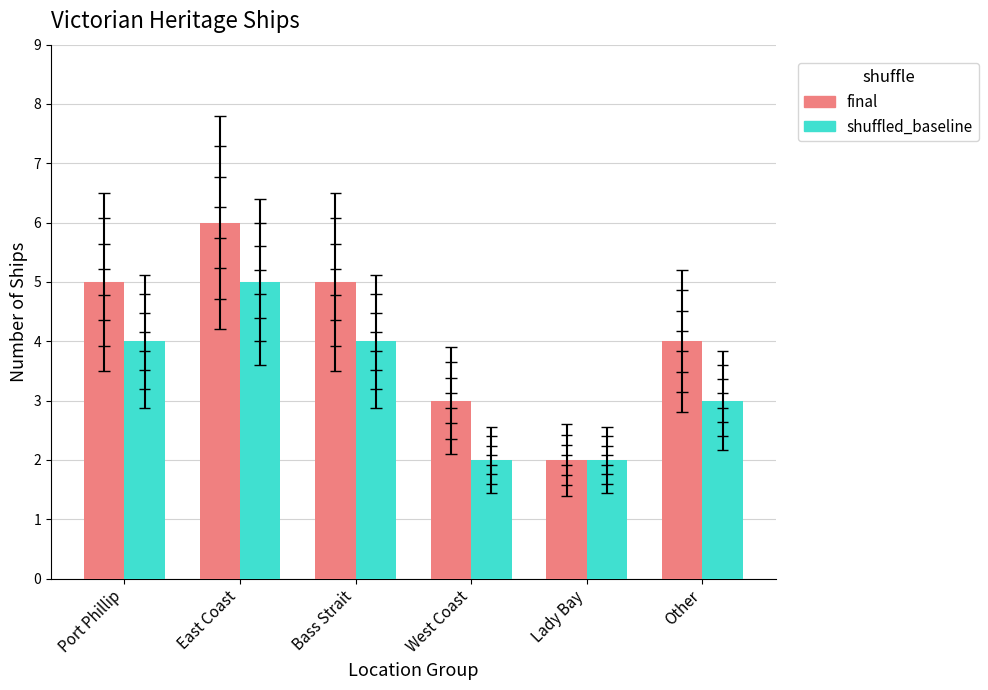

Reading left to right, list all the values displayed in this chart.

final: Port Phillip=5	East Coast=6	Bass Strait=5	West Coast=3	Lady Bay=2	Other=4
shuffled_baseline: Port Phillip=4	East Coast=5	Bass Strait=4	West Coast=2	Lady Bay=2	Other=3